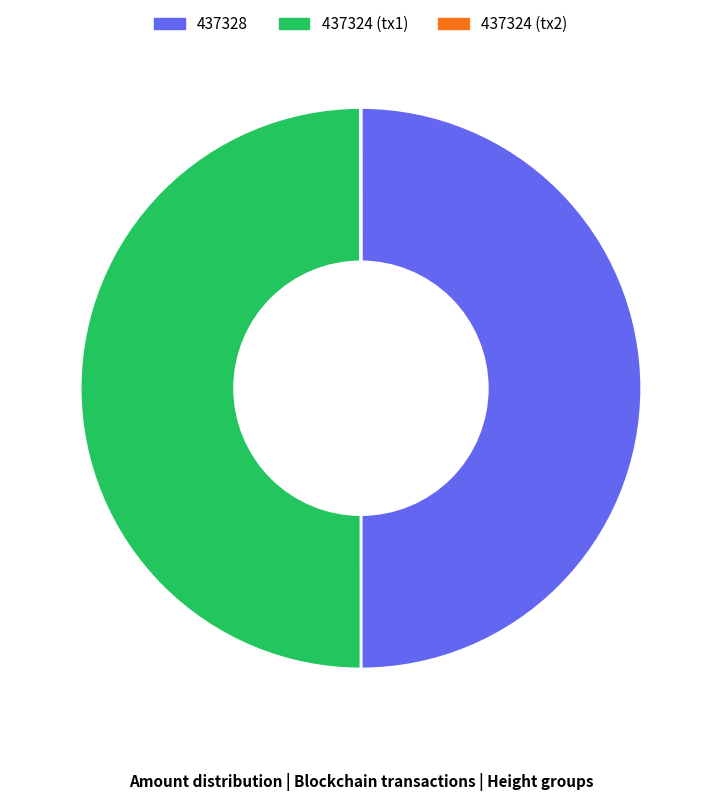

Is there any slice that represents more than half of the pie?

No